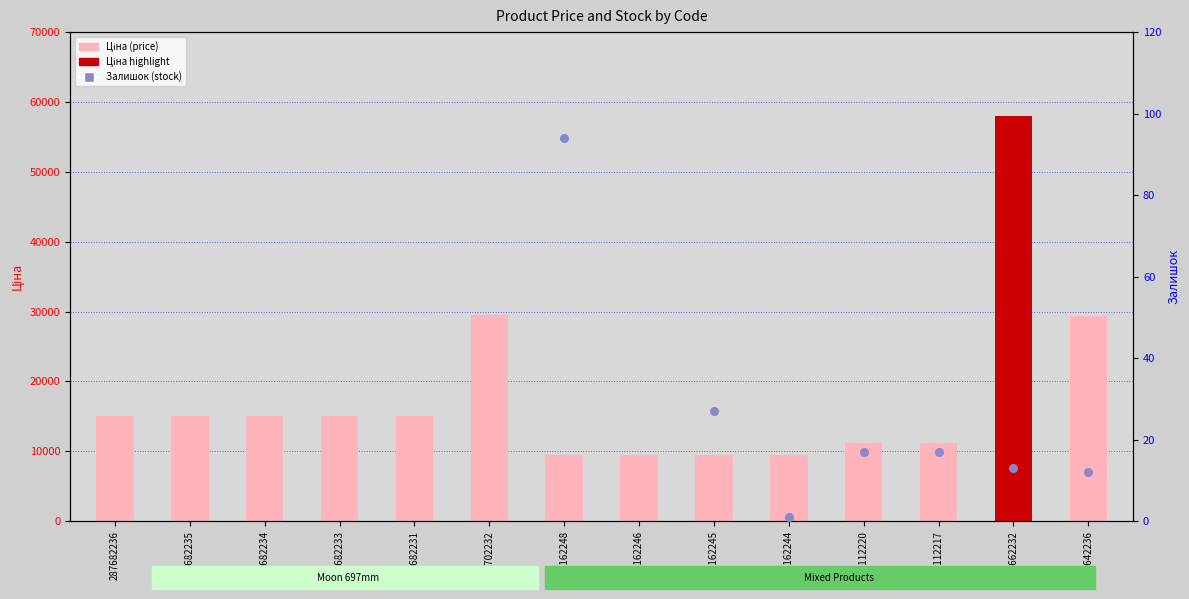

Which series reaches the maximum Y coordinate?

Ціна (Price)